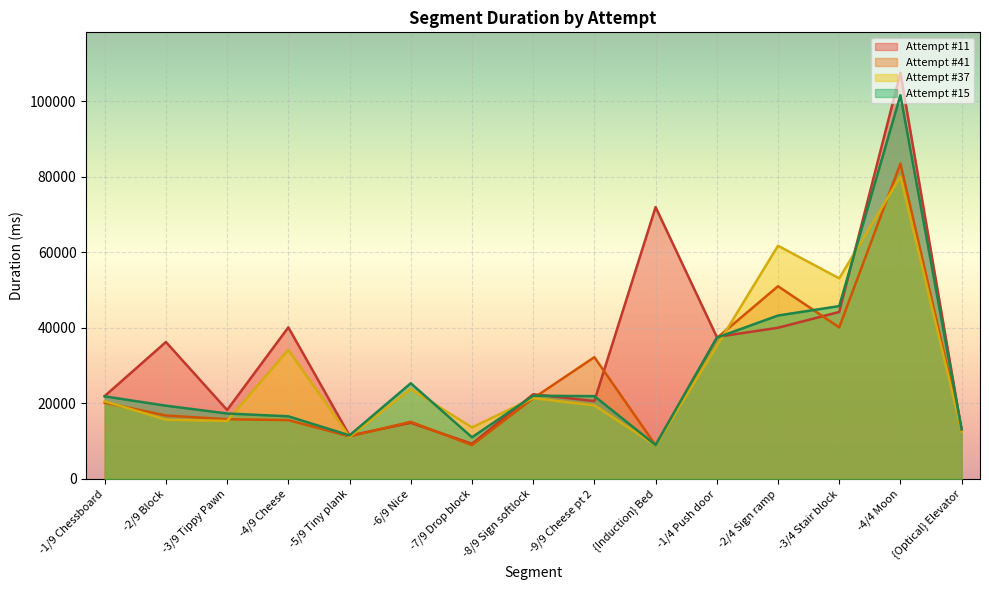

Reading left to right, extract all data points from this chart.

Attempt #11: -1/9 Chessboard=21930	-2/9 Block=36235	-3/9 Tippy Pawn=18229	-4/9 Cheese=40118	-5/9 Tiny plank=11448	-6/9 Nice=14834	-7/9 Drop block=9279	-8/9 Sign softlock=22402	-9/9 Cheese pt 2=20600	{Induction} Bed=71965	-1/4 Push door=37583	-2/4 Sign ramp=40009	-3/4 Stair block=44194	-4/4 Moon=107494	{Optical} Elevator=12831
Attempt #41: -1/9 Chessboard=20156	-2/9 Block=16774	-3/9 Tippy Pawn=15781	-4/9 Cheese=15556	-5/9 Tiny plank=11232	-6/9 Nice=15107	-7/9 Drop block=8923	-8/9 Sign softlock=21325	-9/9 Cheese pt 2=32225	{Induction} Bed=8904	-1/4 Push door=37278	-2/4 Sign ramp=51004	-3/4 Stair block=40118	-4/4 Moon=83499	{Optical} Elevator=13083
Attempt #37: -1/9 Chessboard=20546	-2/9 Block=15666	-3/9 Tippy Pawn=15319	-4/9 Cheese=34153	-5/9 Tiny plank=11115	-6/9 Nice=23795	-7/9 Drop block=13611	-8/9 Sign softlock=21377	-9/9 Cheese pt 2=19449	{Induction} Bed=8892	-1/4 Push door=35187	-2/4 Sign ramp=61729	-3/4 Stair block=53091	-4/4 Moon=80054	{Optical} Elevator=12545
Attempt #15: -1/9 Chessboard=21838	-2/9 Block=19371	-3/9 Tippy Pawn=17304	-4/9 Cheese=16559	-5/9 Tiny plank=11512	-6/9 Nice=25311	-7/9 Drop block=11007	-8/9 Sign softlock=22007	-9/9 Cheese pt 2=21898	{Induction} Bed=8968	-1/4 Push door=37387	-2/4 Sign ramp=43247	-3/4 Stair block=45748	-4/4 Moon=101585	{Optical} Elevator=13063